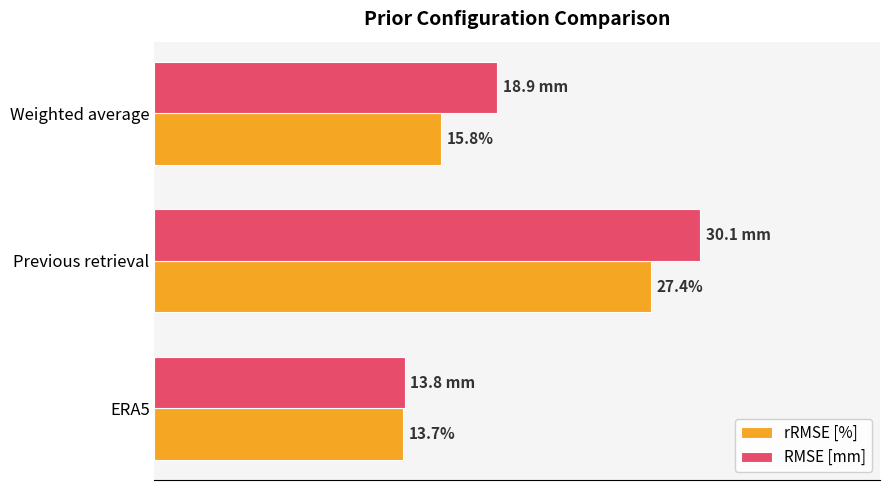

Is the value of RMSE [mm] at Previous retrieval greater than the value of rRMSE [%] at Previous retrieval?

Yes